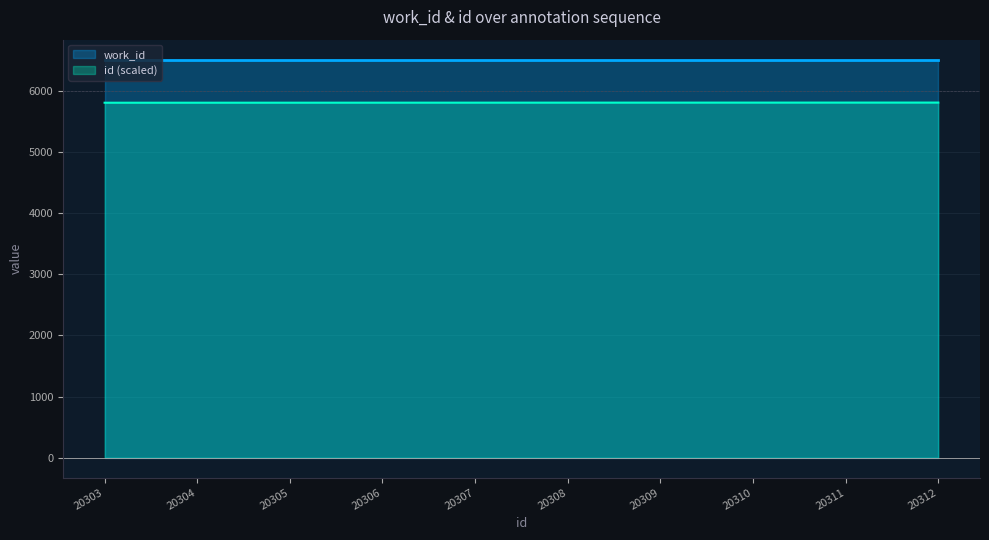

At which category does the chart reach its minimum across all series?

20303